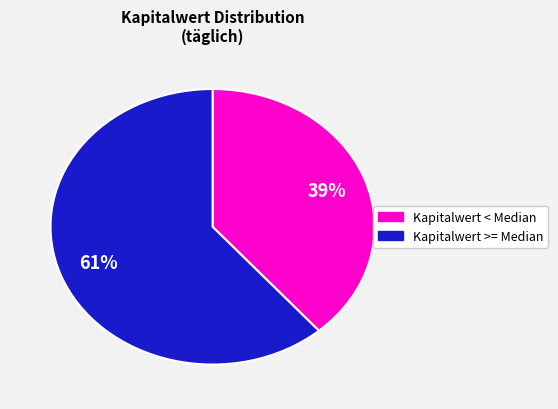

To the nearest percent, what is the average slice percentage?

50%